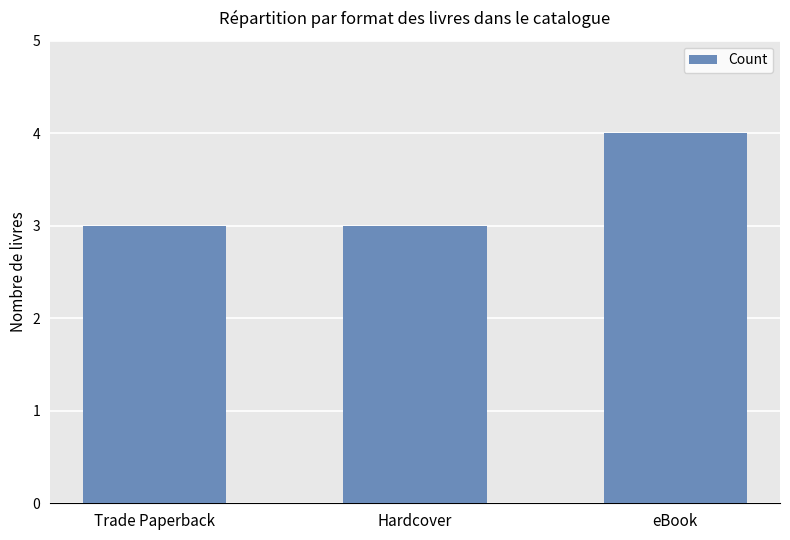

Between eBook and Hardcover, which is larger?

eBook